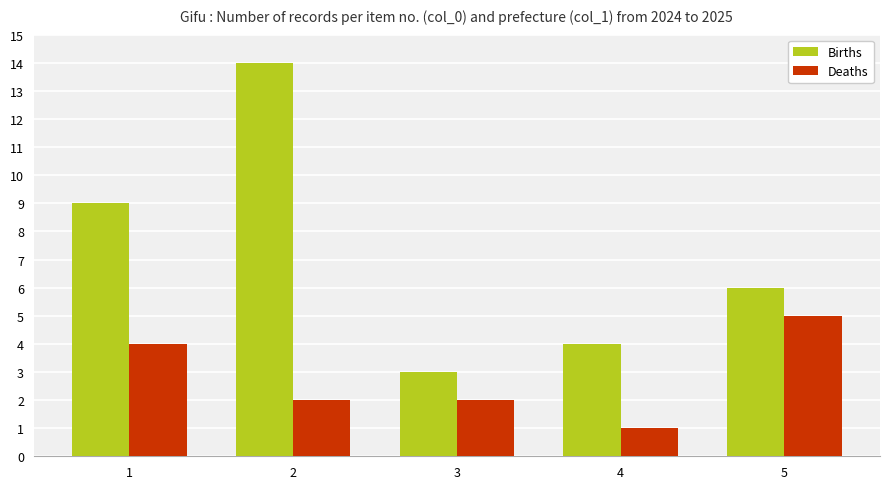

Reading left to right, what are all the values shown in this chart?

Births: 9	14	3	4	6
Deaths: 4	2	2	1	5